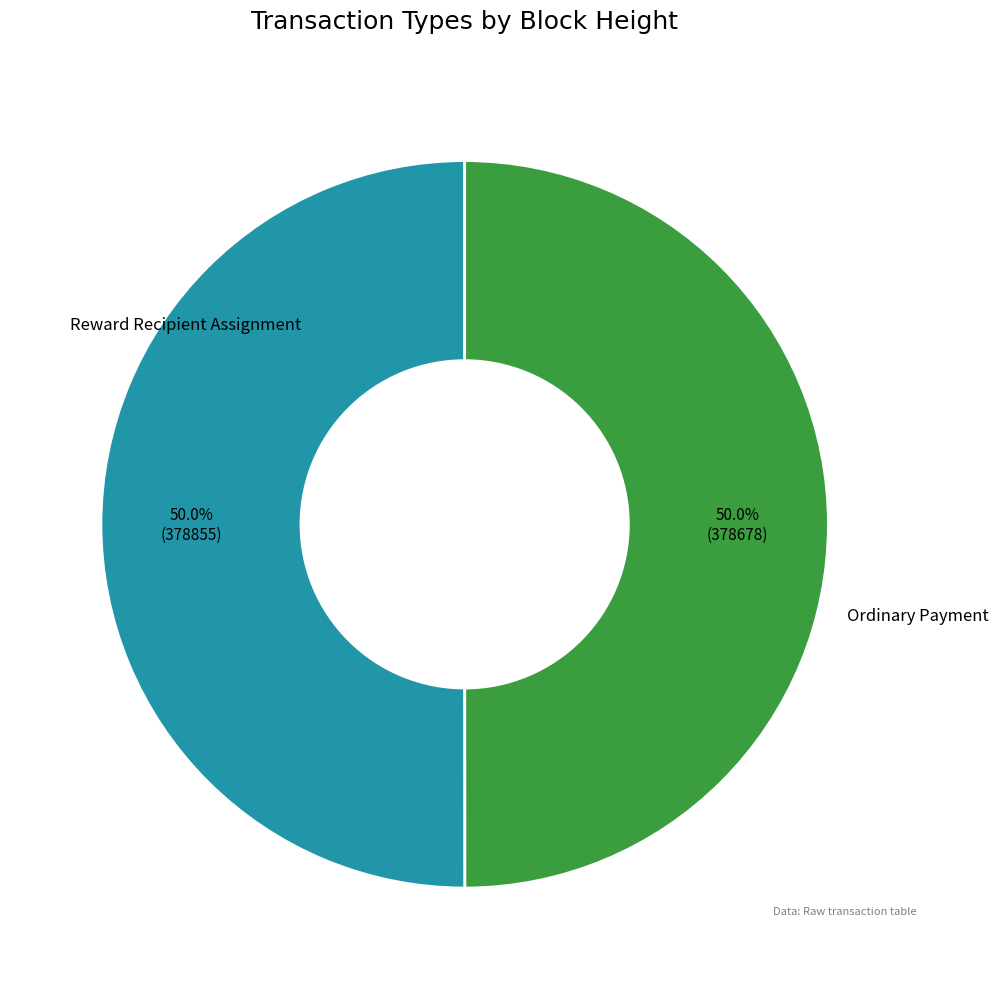

What portion of the pie excludes Ordinary Payment?

50.0%